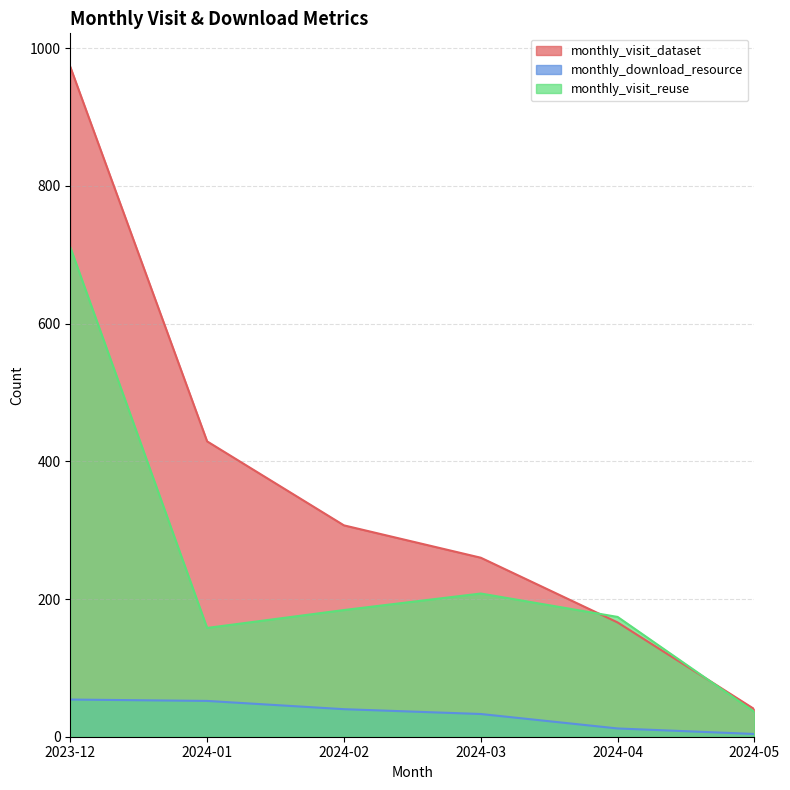

What is the sum of all monthly_download_resource values?

195